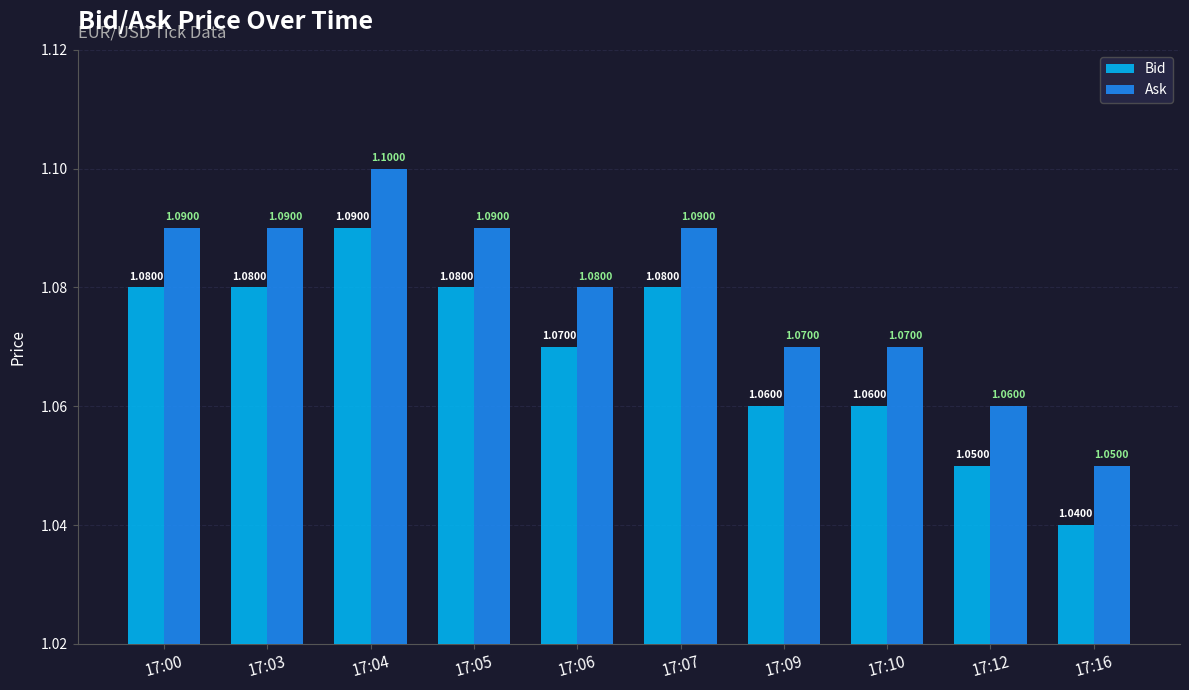

At which category does the chart reach its minimum across all series?

17:16